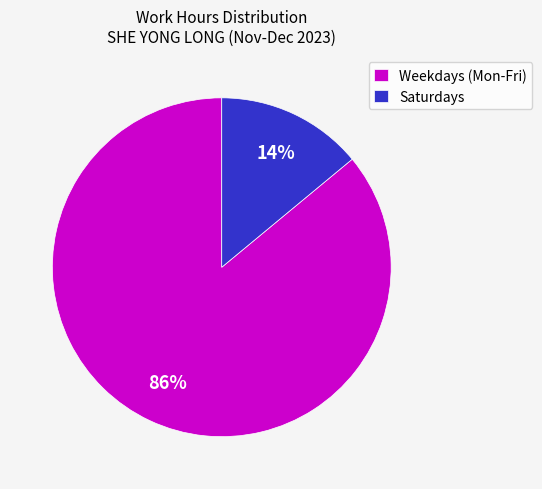

To the nearest percent, what portion does Saturdays represent?

14%